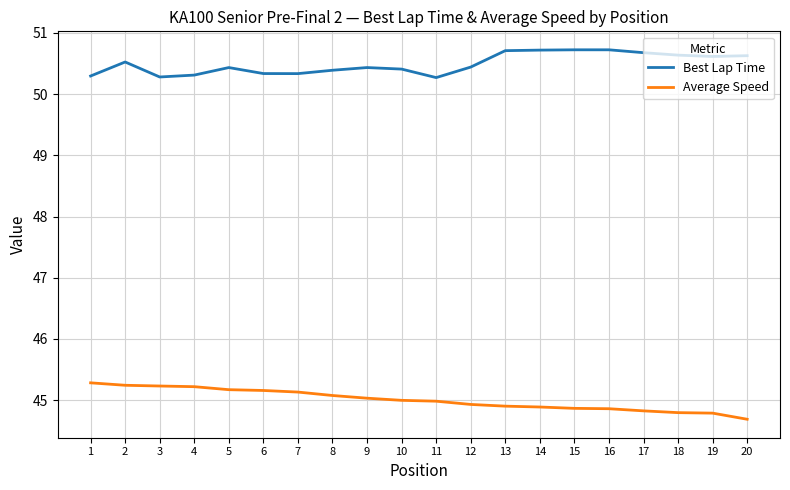

What is the maximum value shown in the chart?

50.7